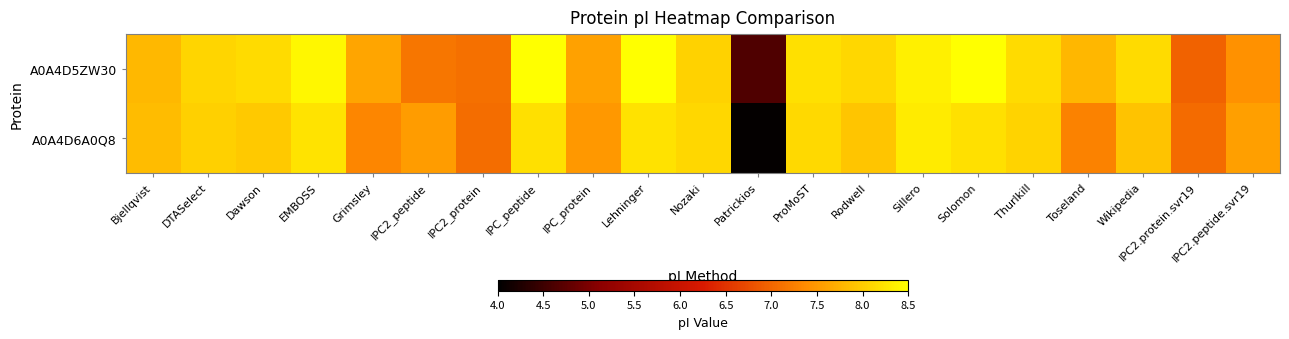

At how many categories does at least one series exceed 7?

20